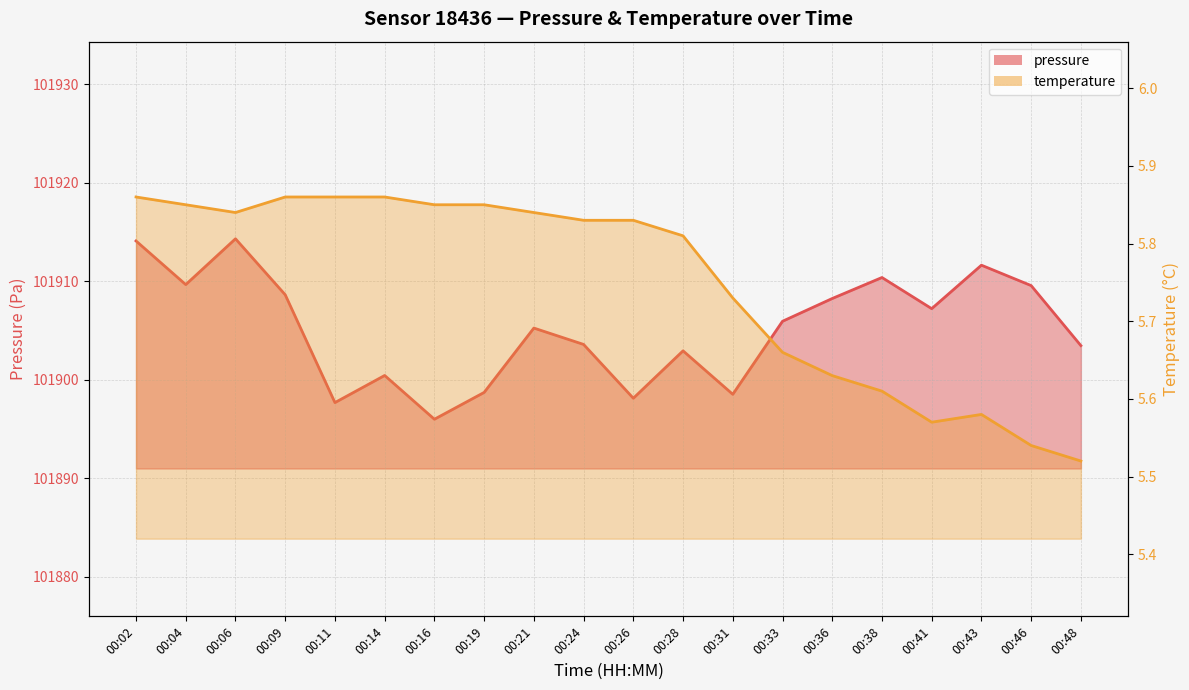

What is the sum of the temperature values at 00:26 and 00:36?

11.5